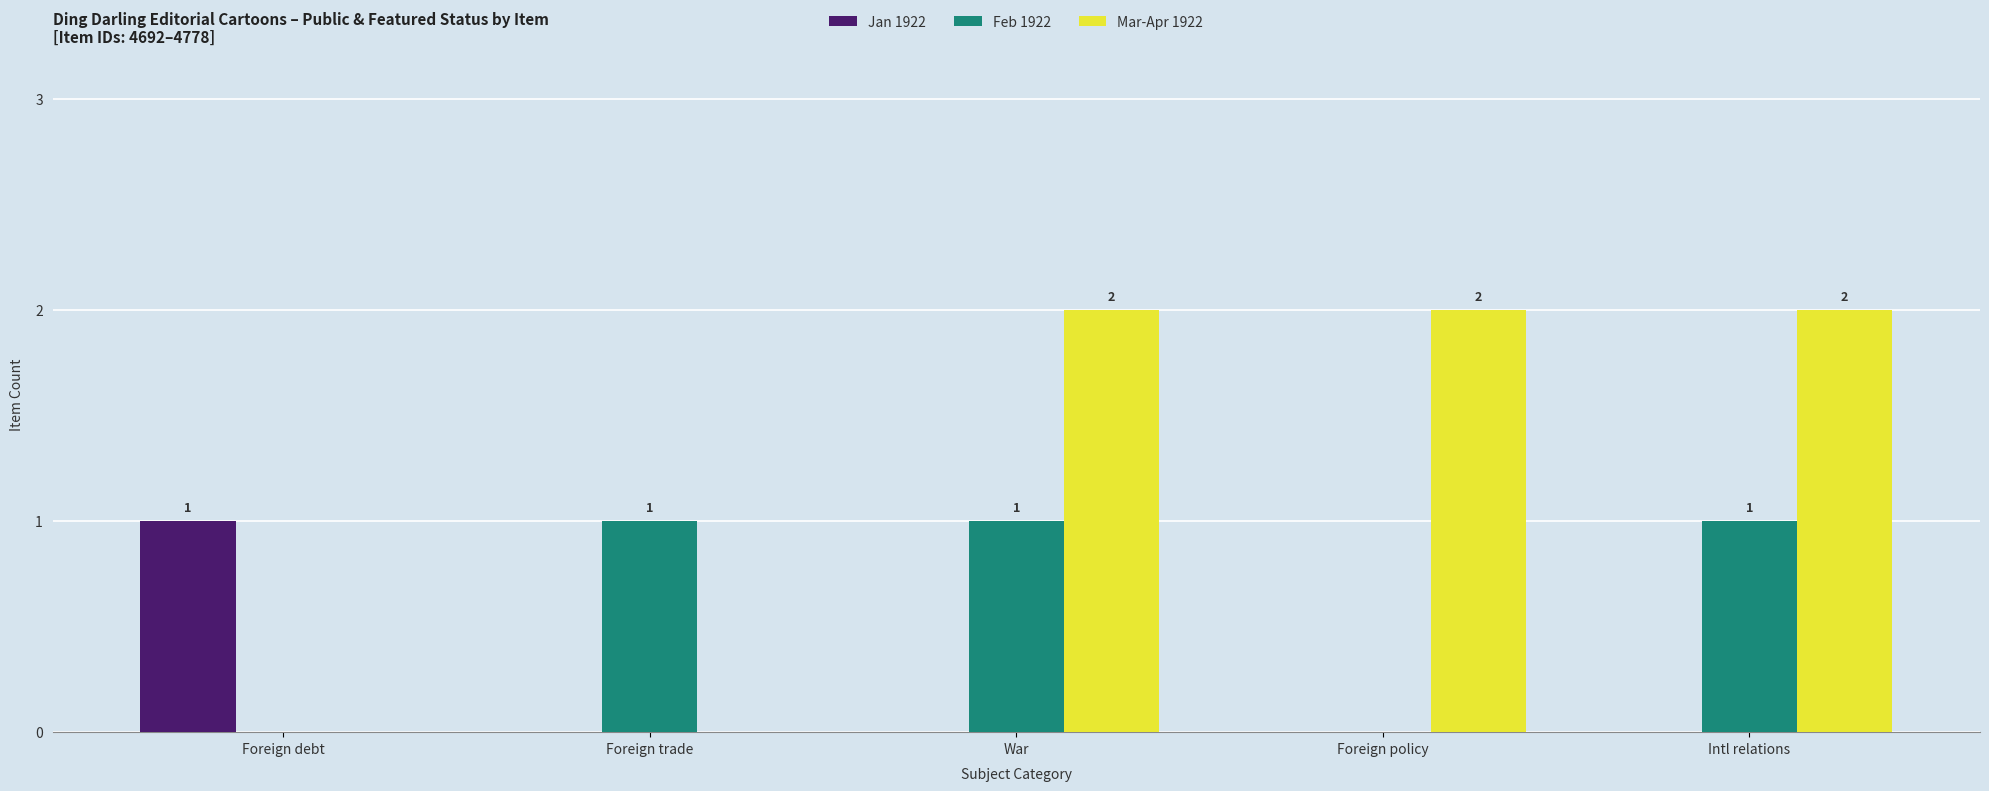

What is the sum of all Mar-Apr 1922 values?

6